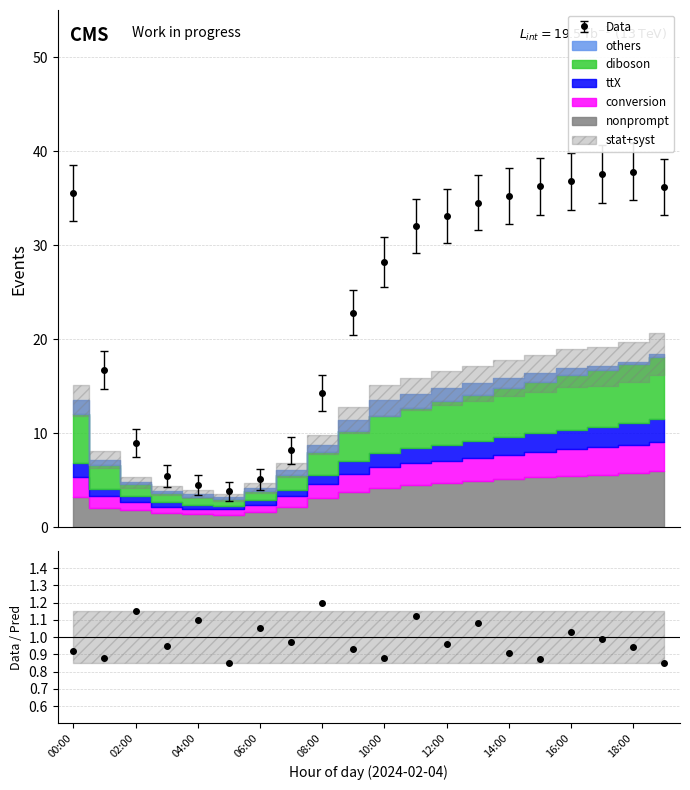

What is the highest value of the Data series?

37.8